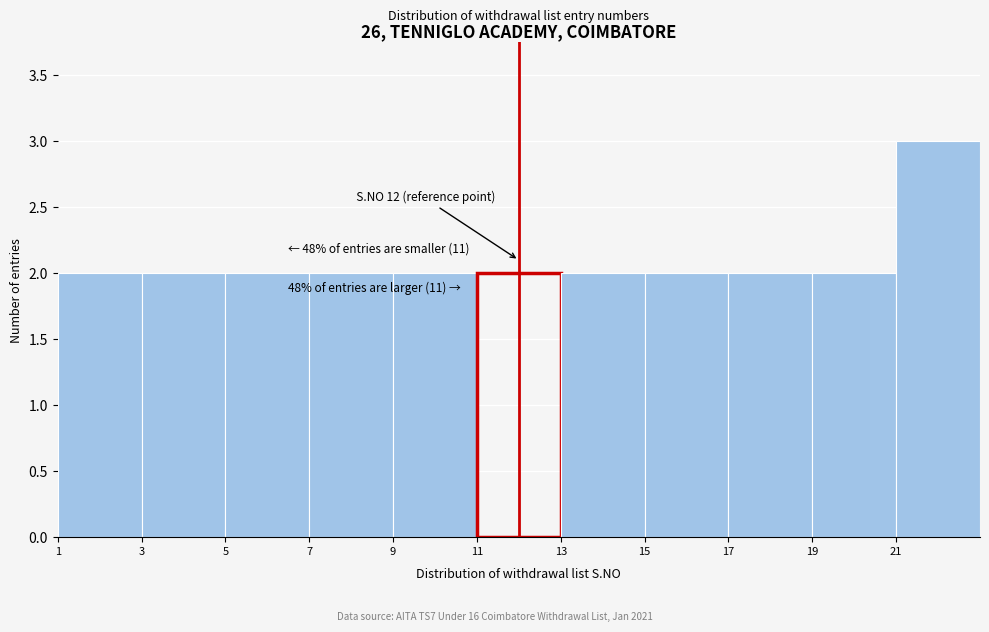

Over which range of the x-axis is the bar tallest?

21 to 23